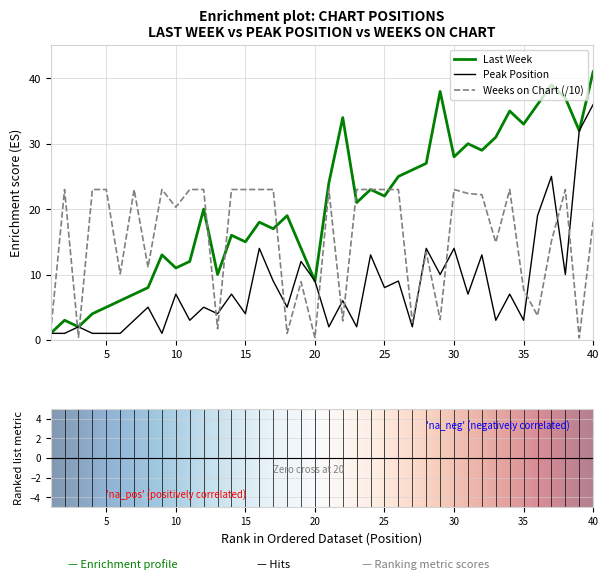

What is the sum of all Last Week values?

821.0